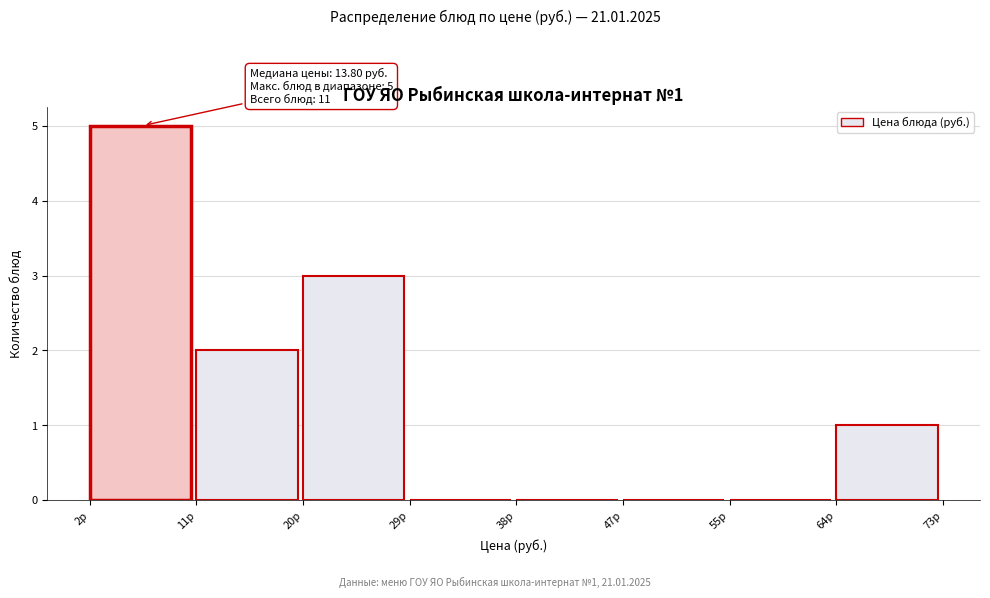

Over which range of the x-axis is the bar tallest?

2 to 11